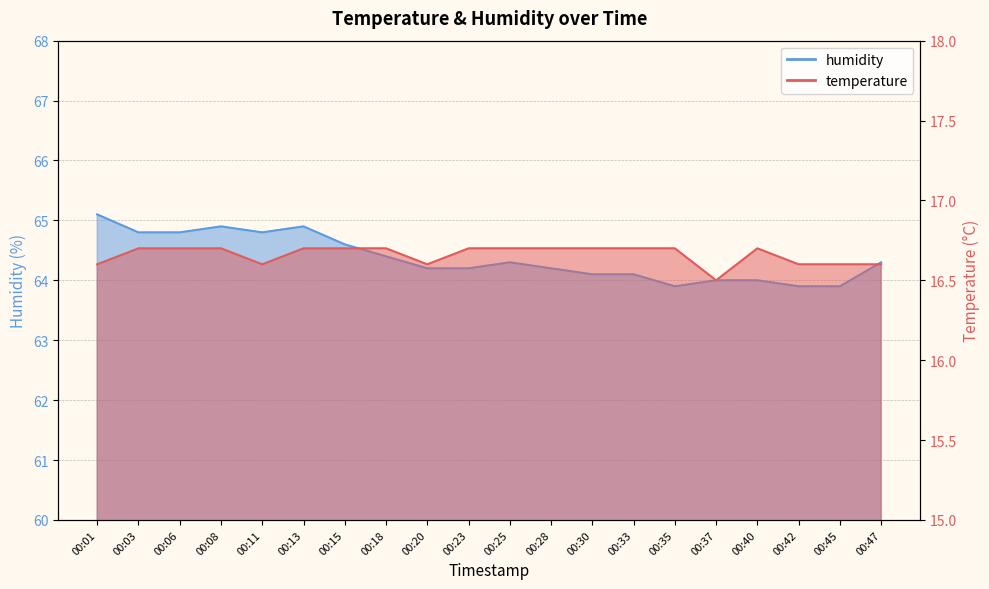

What are all the series names shown in the legend?

temperature, humidity